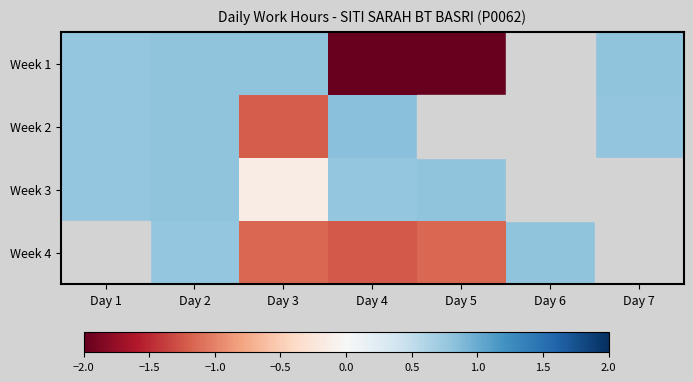

The value of Week 2 at Day 3 is -1.2. True or false?

True